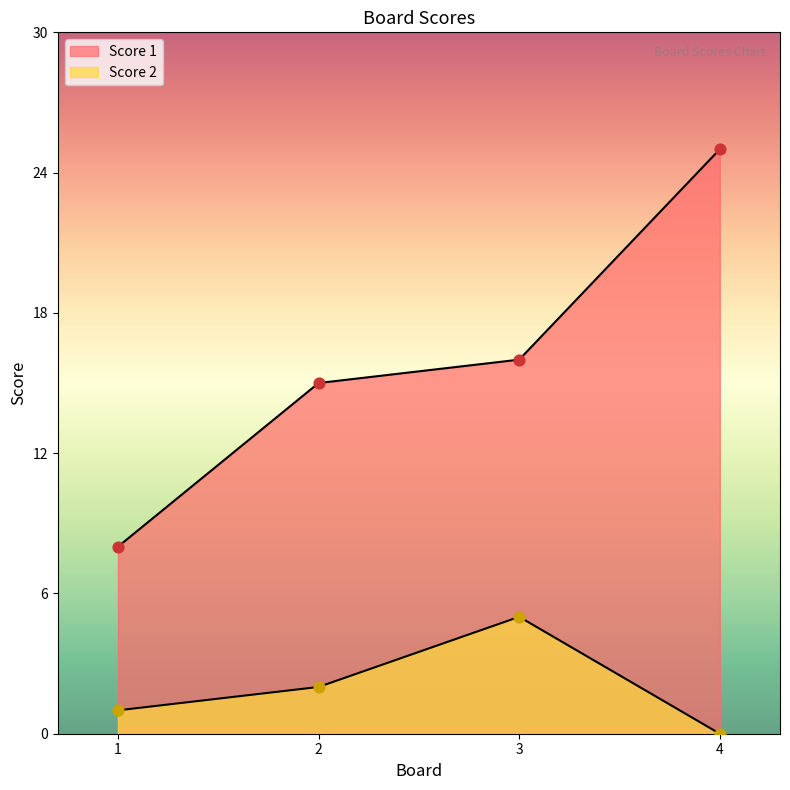

At which category is the sum across all series the highest?

4